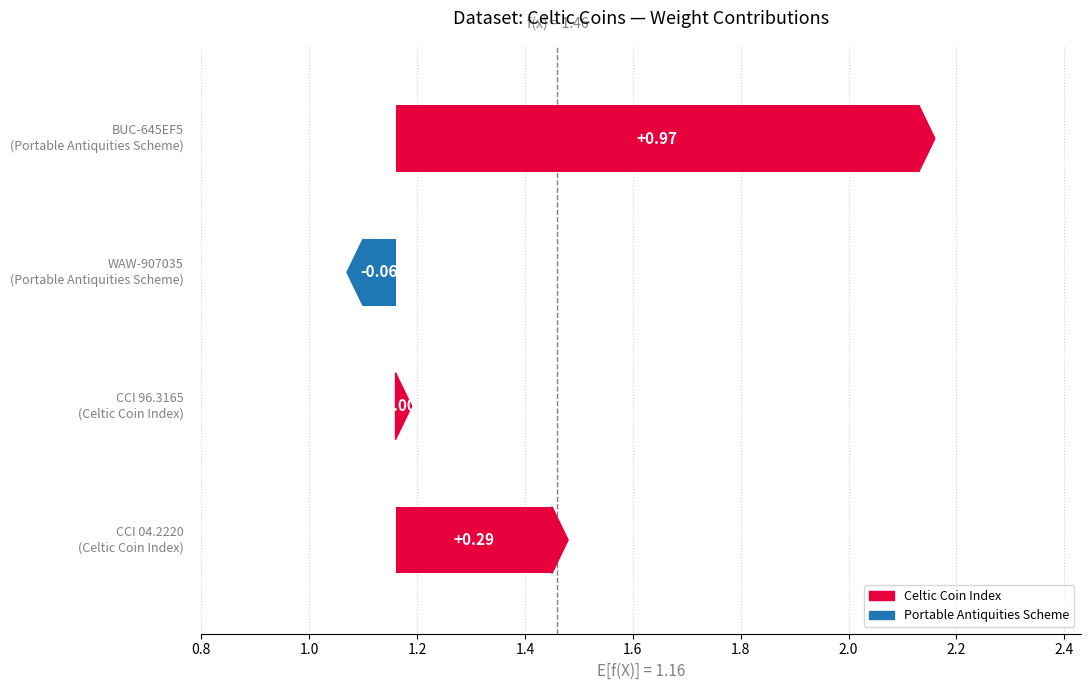

The value at BUC-645EF5 is 0.5. True or false?

False